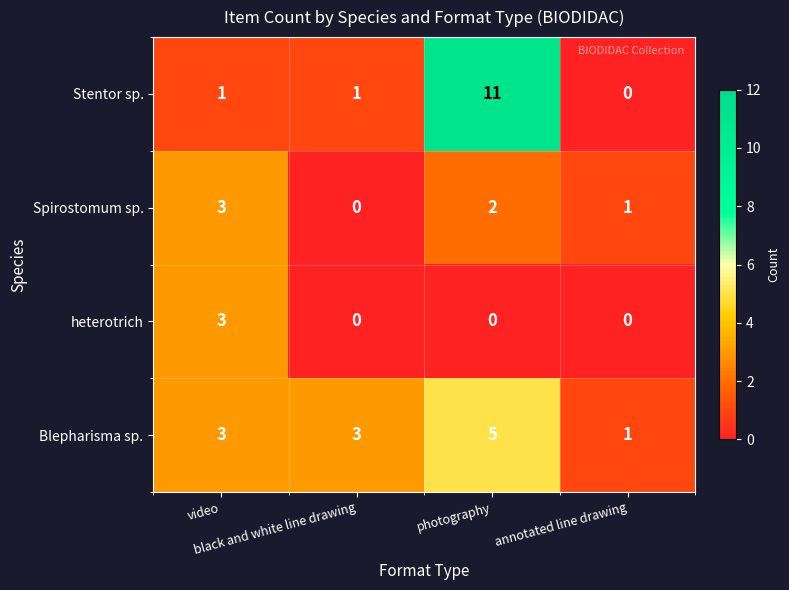

What is the greatest value displayed?

11